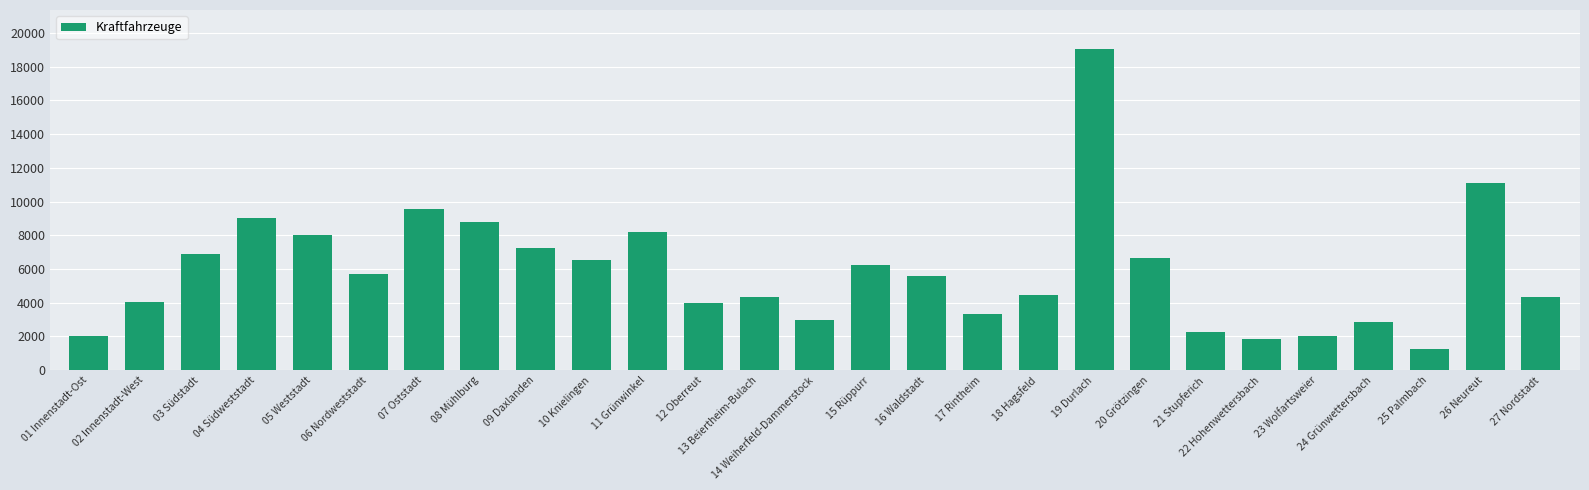

What is the sum of all values?

158361